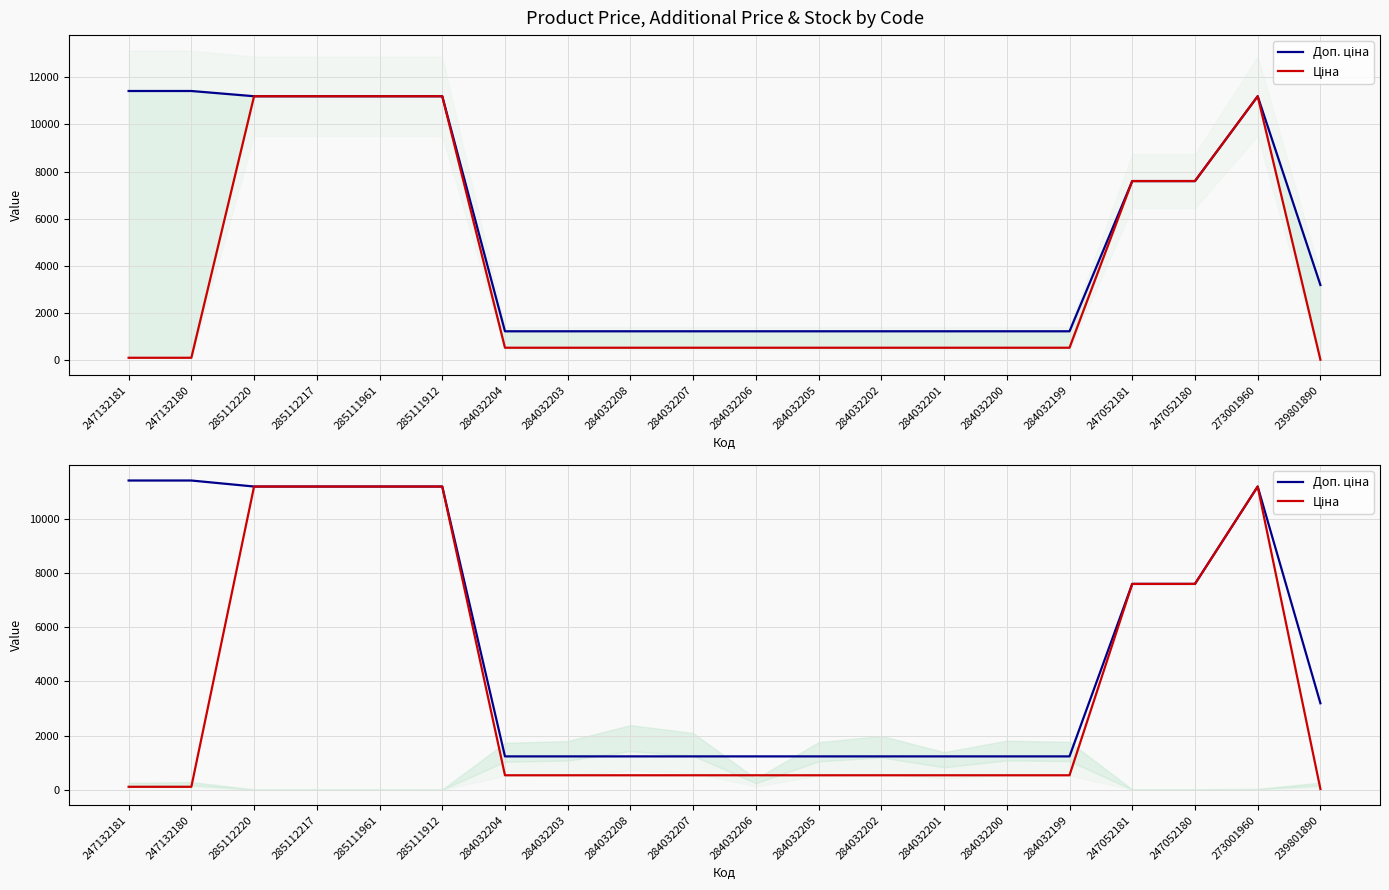

What are all the series names shown in the legend?

Доп. ціна, Ціна